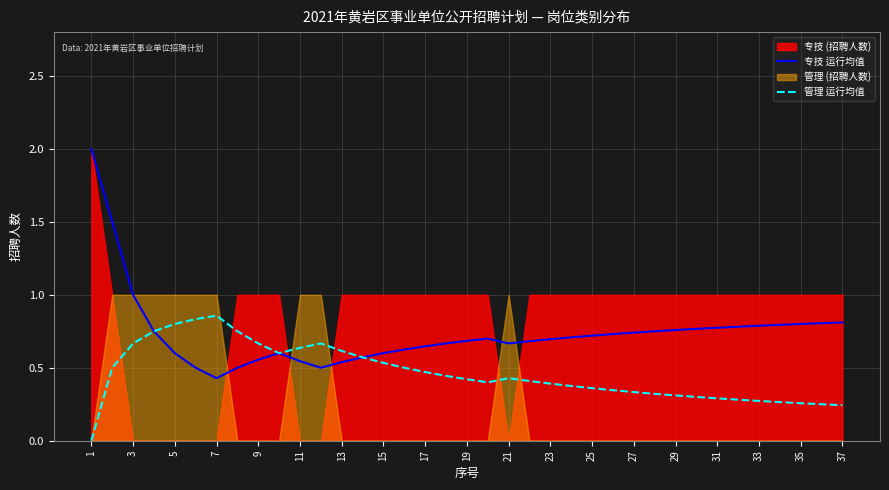

The 管理 运行均值 series shows 0.0 at 1. True or false?

True